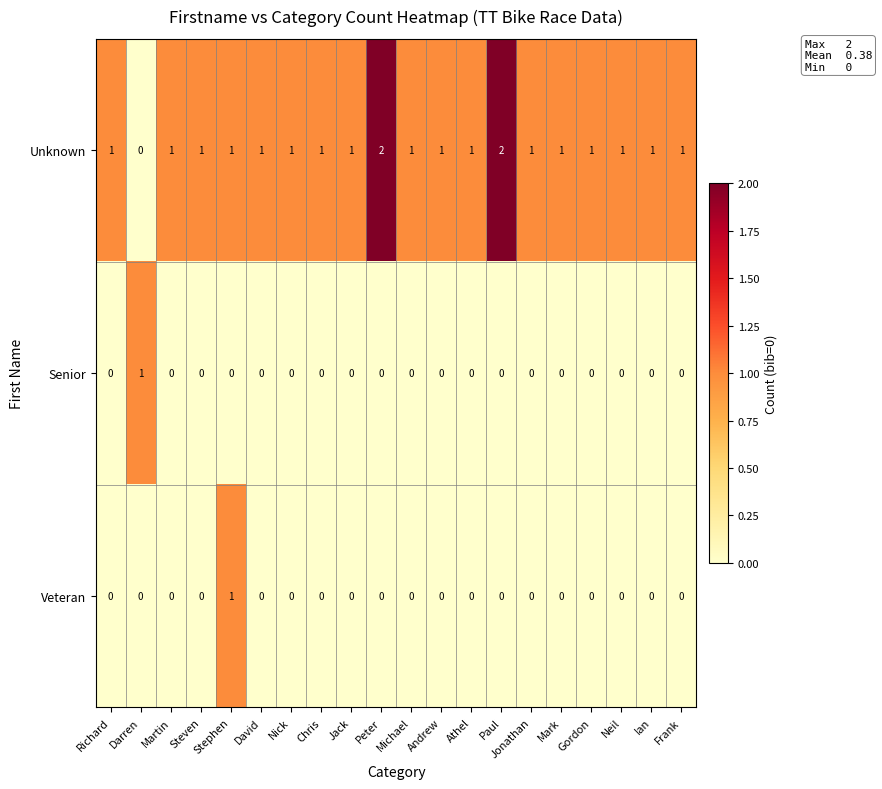

Which series has the largest range (max minus min)?

Unknown